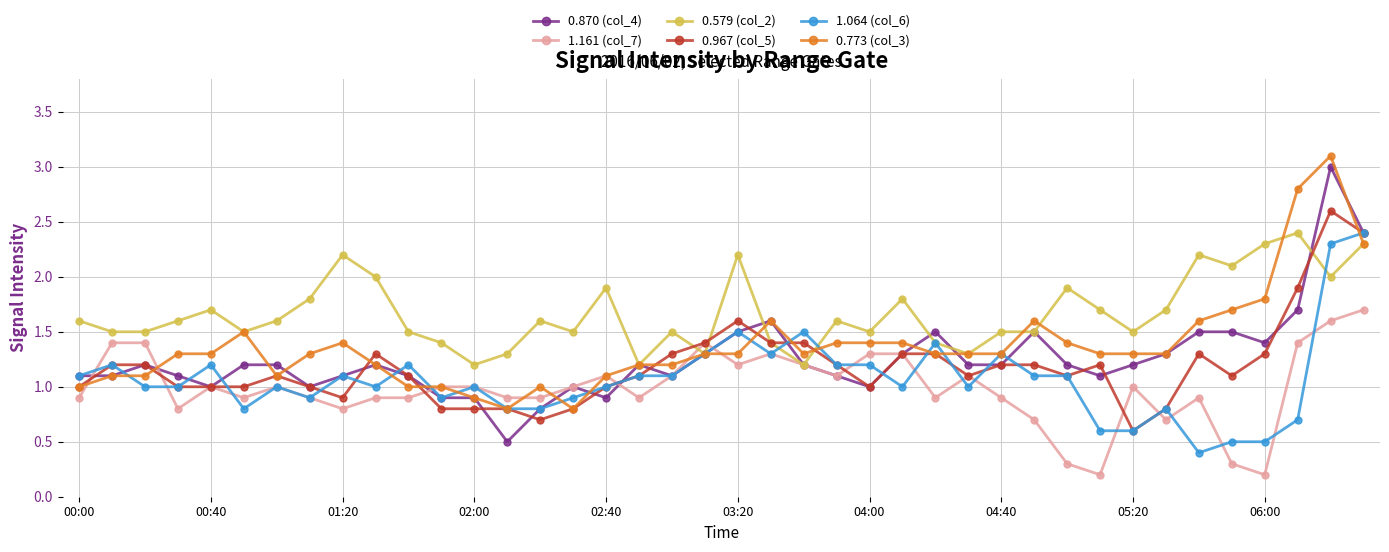

True or false: 1.064 (col_6) has more than 2 interior local peaks.

True